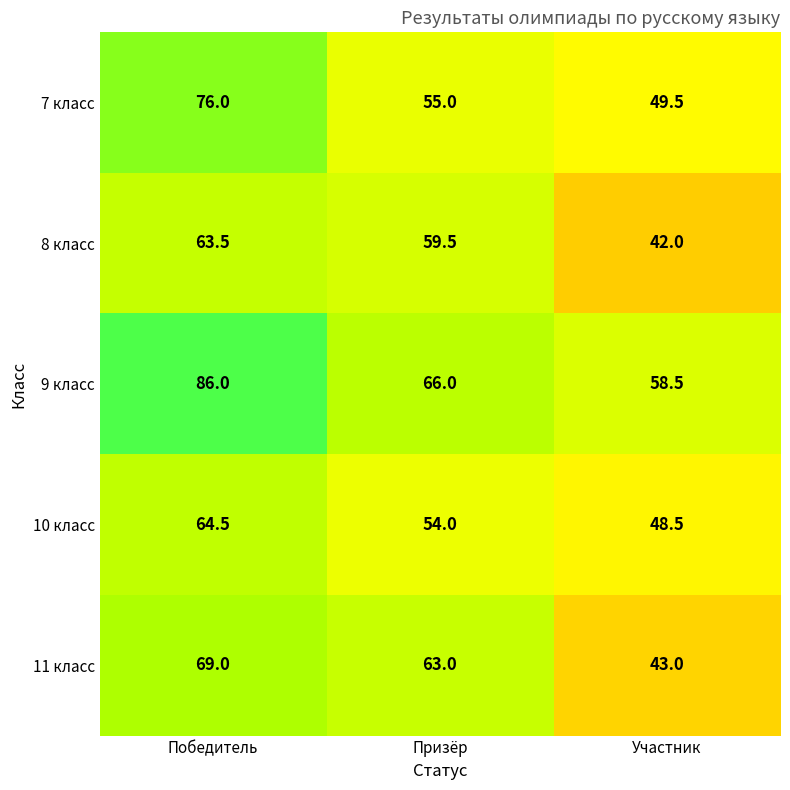

How many 11 класс values are between 43 and 69?

3